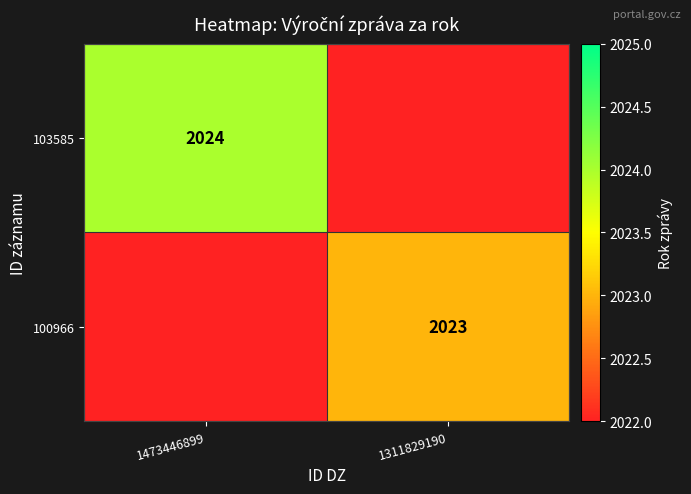

At how many categories does at least one series exceed 303?

2